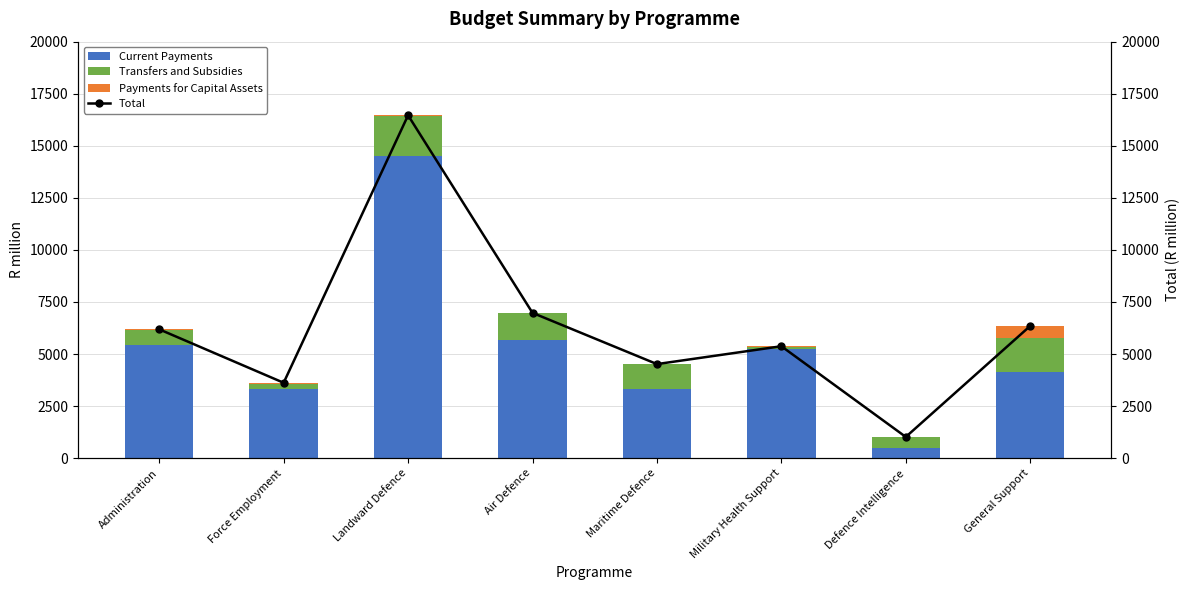

Reading left to right, extract all data points from this chart.

Current Payments: Administration=5441.5	Force Employment=3323.8	Landward Defence=14486.1	Air Defence=5657.2	Maritime Defence=3333.1	Military Health Support=5250.1	Defence Intelligence=495.5	General Support=4140.6
Transfers and Subsidies: Administration=723.3	Force Employment=260.8	Landward Defence=1945.7	Air Defence=1294.5	Maritime Defence=1174.1	Military Health Support=77.5	Defence Intelligence=520.9	General Support=1625.6
Payments for Capital Assets: Administration=22.3	Force Employment=36.1	Landward Defence=32.6	Air Defence=26.1	Maritime Defence=10.7	Military Health Support=47.6	Defence Intelligence=4.1	General Support=583.3
Total: Administration=6187.1	Force Employment=3620.7	Landward Defence=16464.3	Air Defence=6977.7	Maritime Defence=4517.9	Military Health Support=5375.3	Defence Intelligence=1020.5	General Support=6349.5